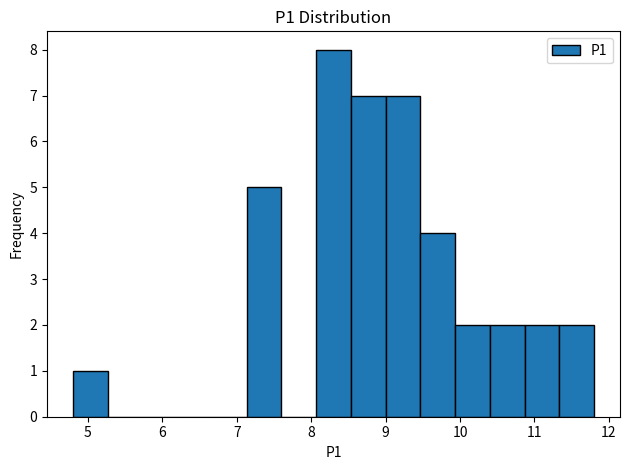

Over which range of the x-axis is the bar tallest?

8.1 to 8.5